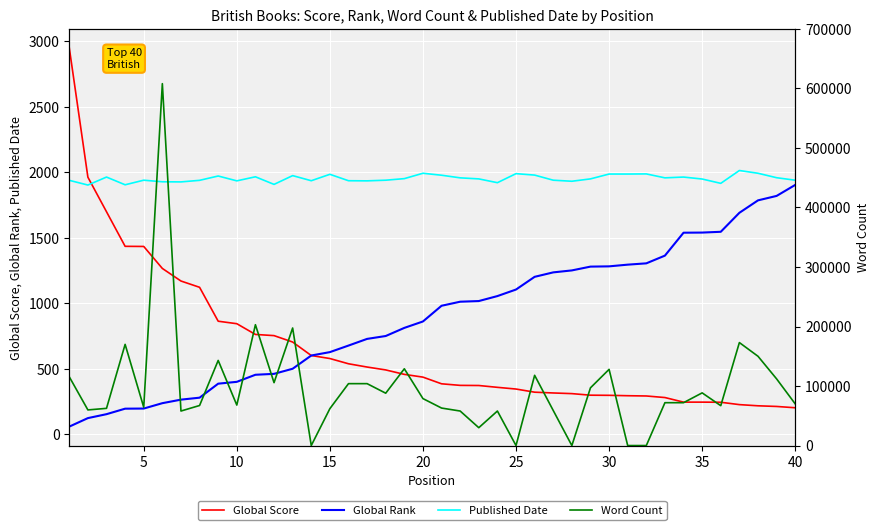

The value of Global Score at 35 is 244. True or false?

True